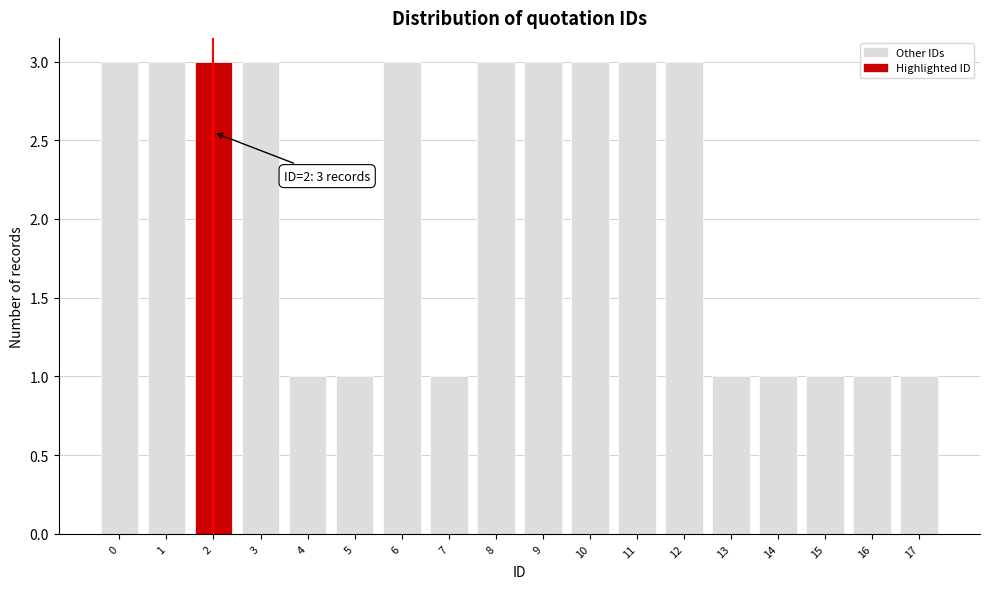

Reading left to right, extract all data points from this chart.

3	3	3	3	1	1	3	1	3	3	3	3	3	1	1	1	1	1